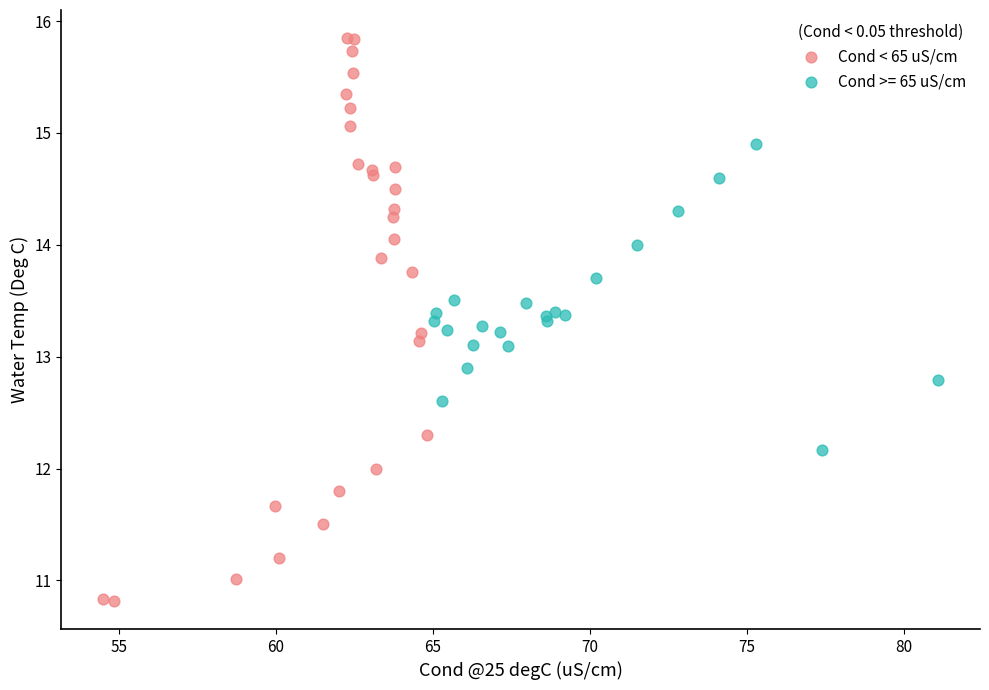

Which series has the widest spread of Y values?

Cond < 65 uS/cm